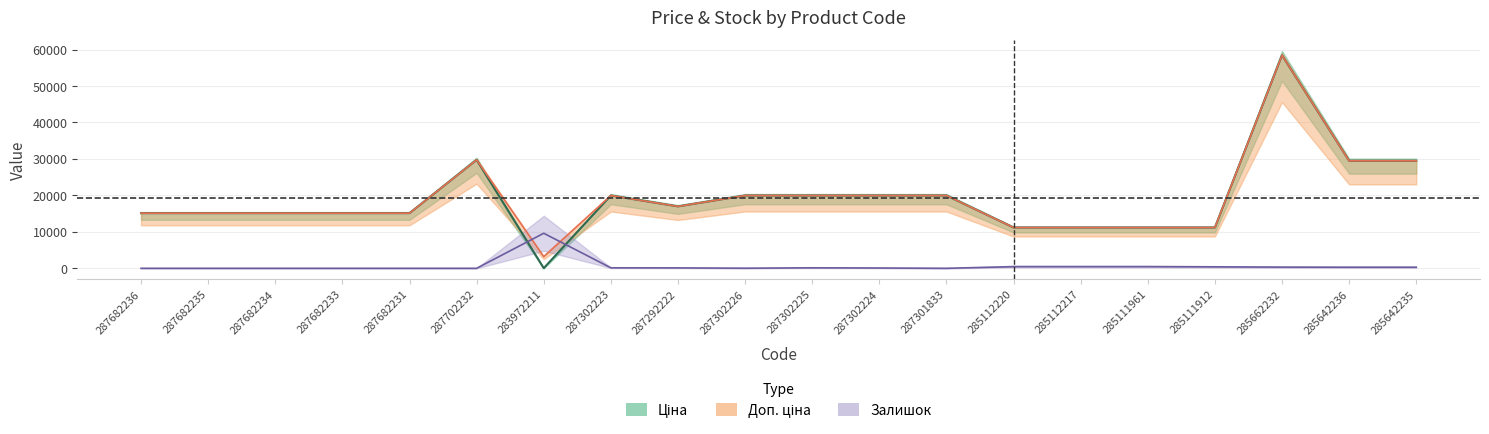

Does the chart have visible grid lines?

Yes